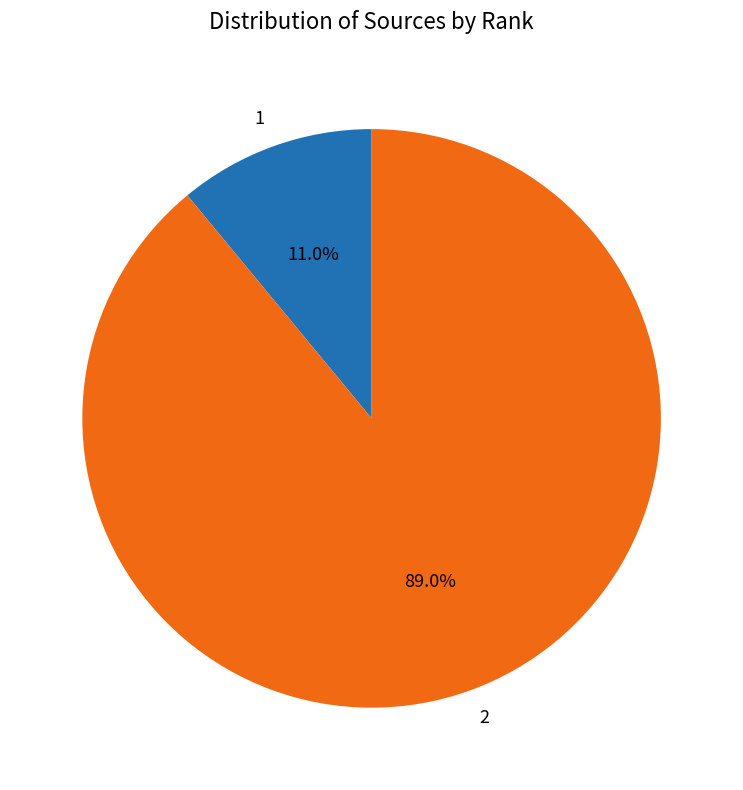

True or false: 2 accounts for 89% of the total.

True